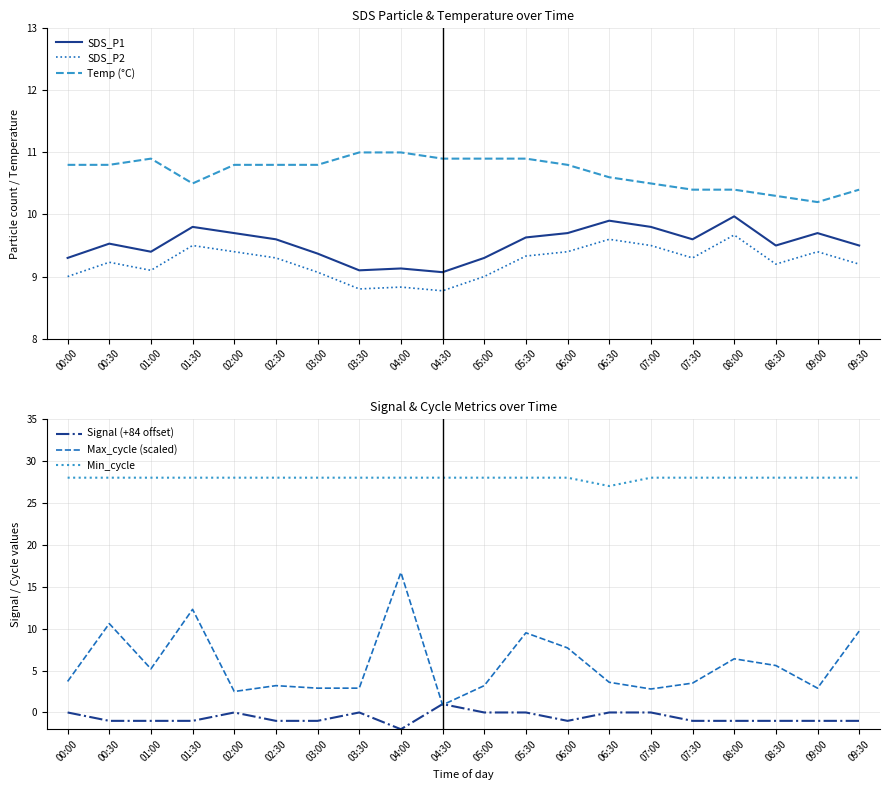

What is the total value across all series at 09:00?

59.2